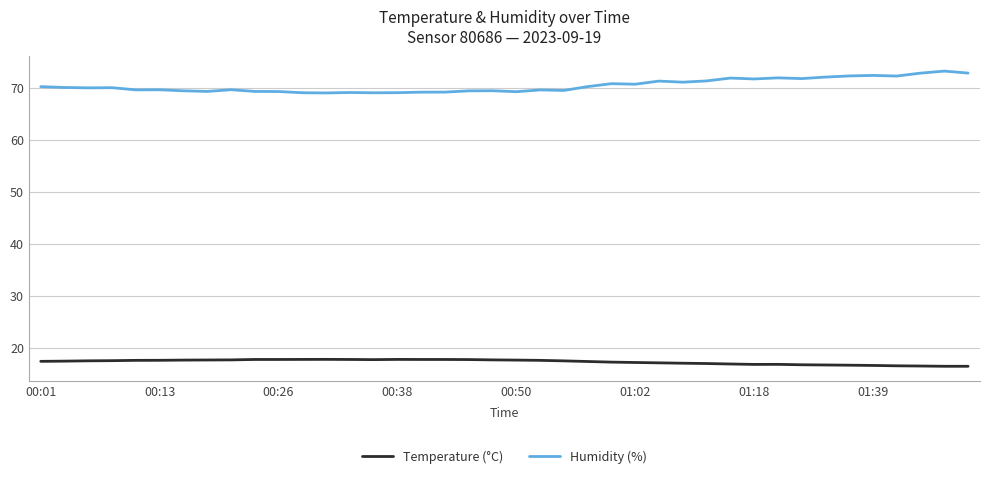

What is the difference between the maximum and minimum values in the Humidity (%) series?

4.2